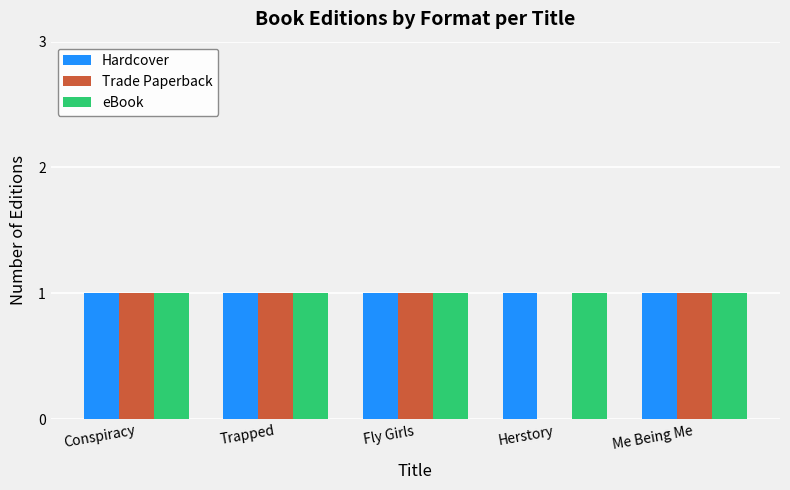

What is the average value of the Trade Paperback series?

1